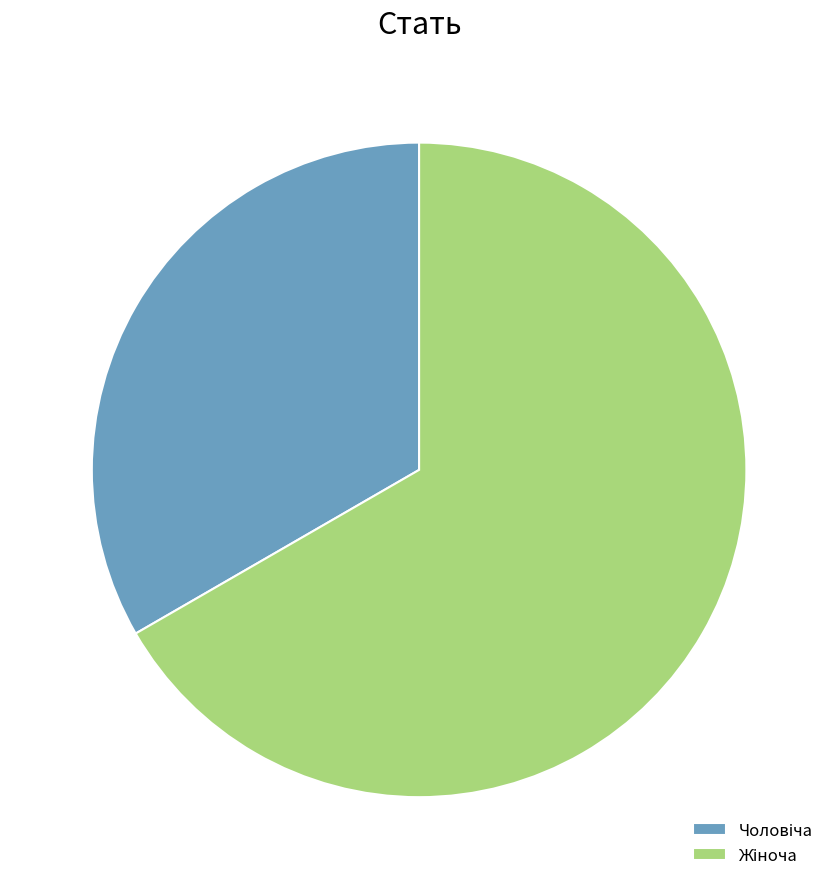

Is there a majority slice in this chart?

Yes